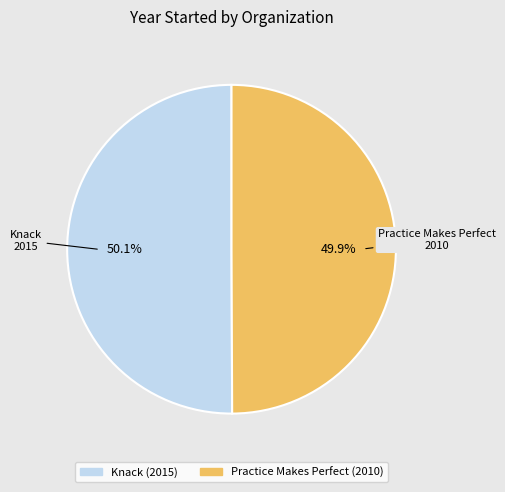

The Knack slice represents 50% of the pie. True or false?

True